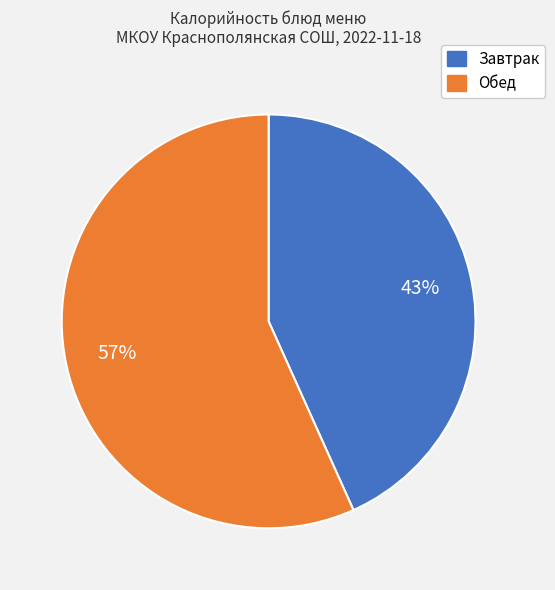

To the nearest percent, what is the average slice percentage?

50%